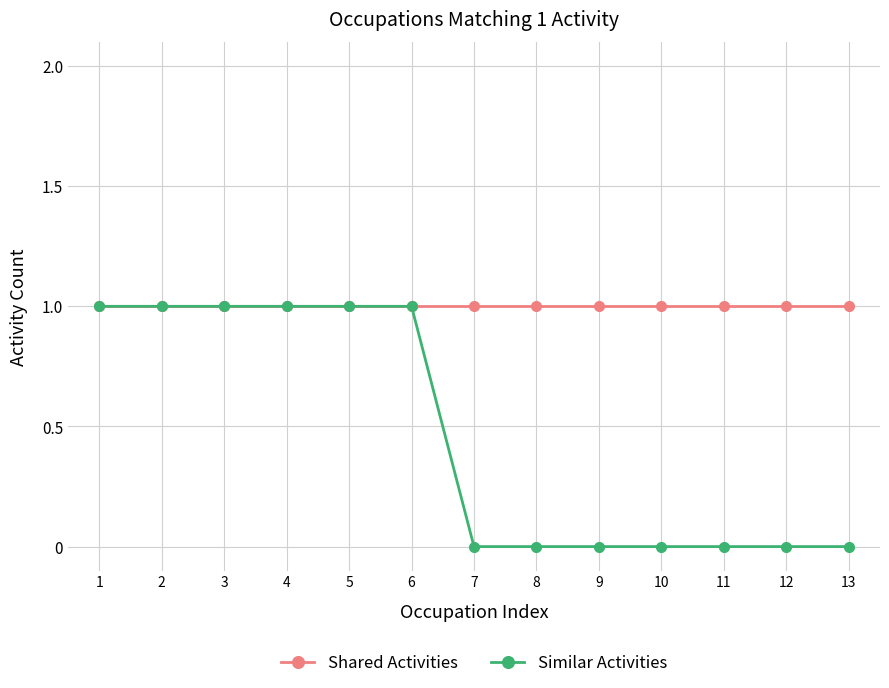

At 11, list the series in order from largest to smallest.

Shared Activities, Similar Activities